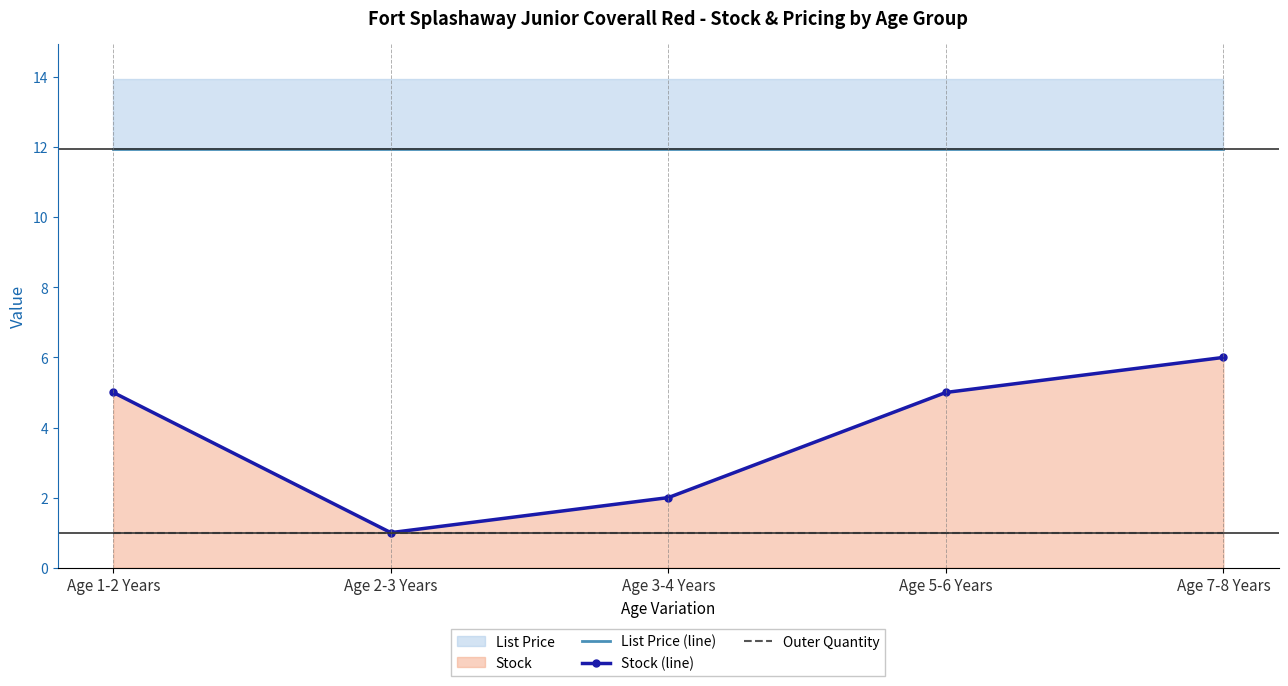

How many distinct data groups are displayed?

3